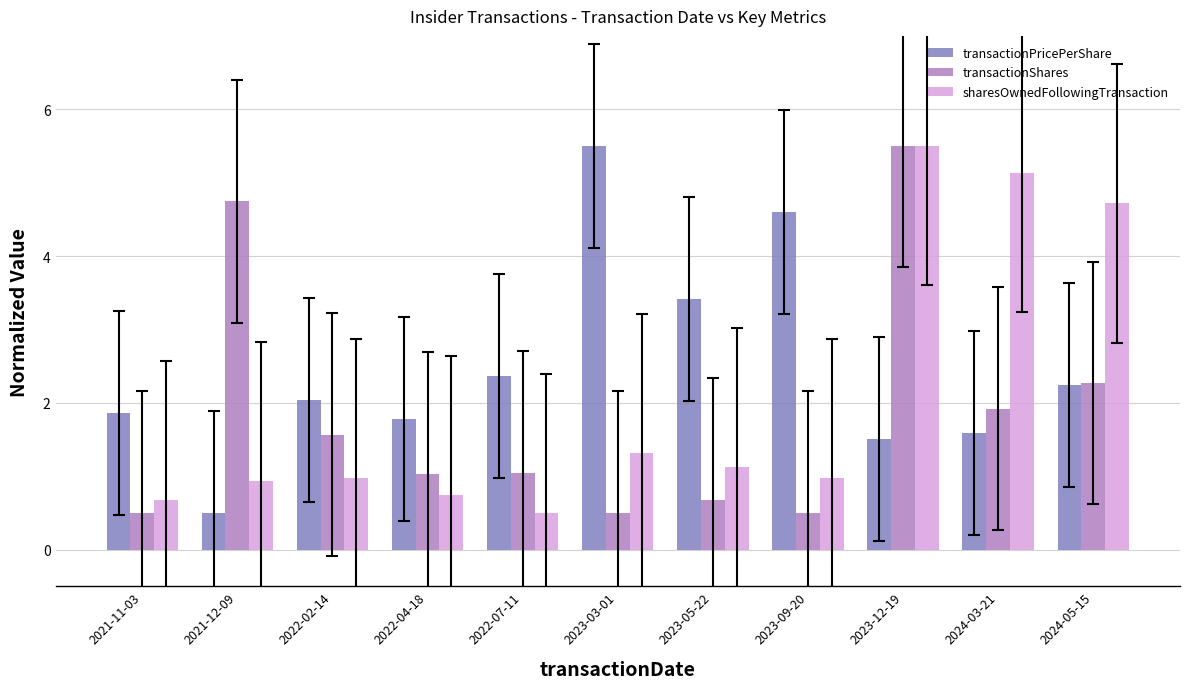

Is it true that transactionPricePerShare equals 1.8 at 2022-04-18?

True